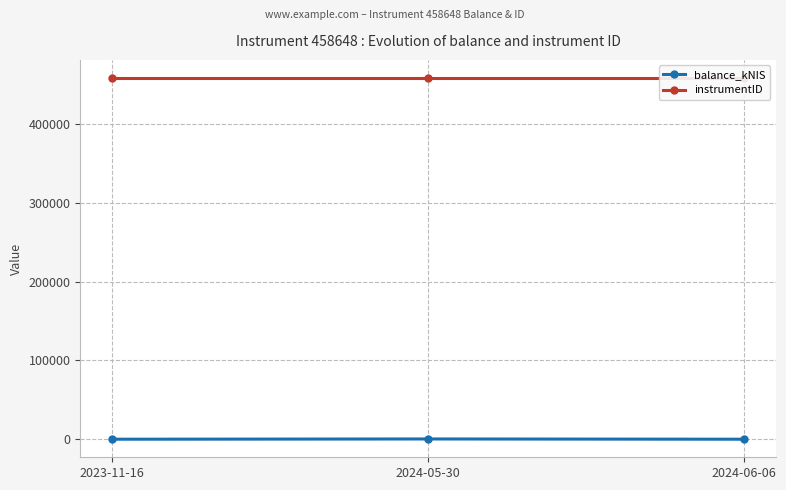

Does the chart have visible grid lines?

Yes